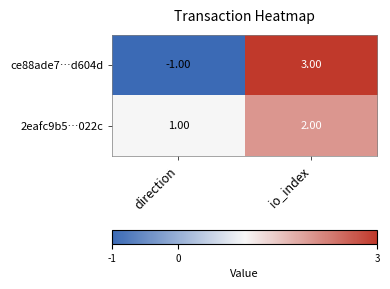

What is the sum of all 2eafc9b5…022c values?

3